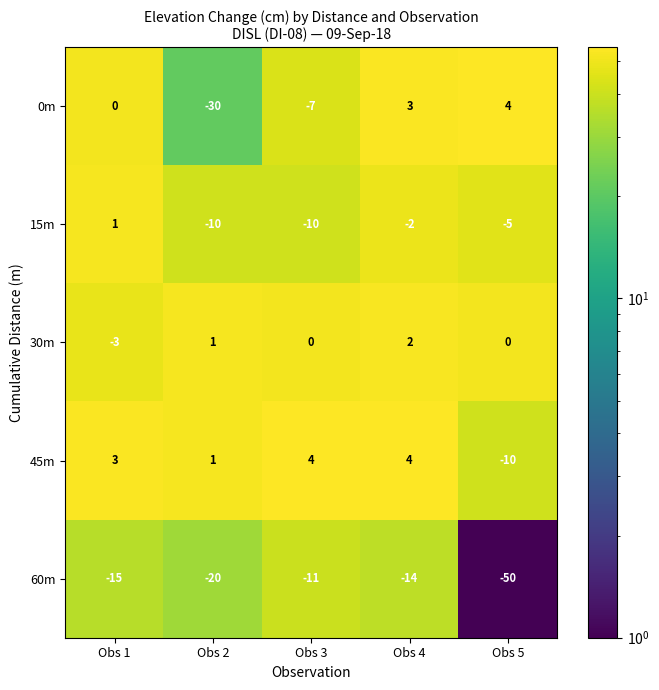

The 45m series shows 3 at Obs 1. True or false?

True